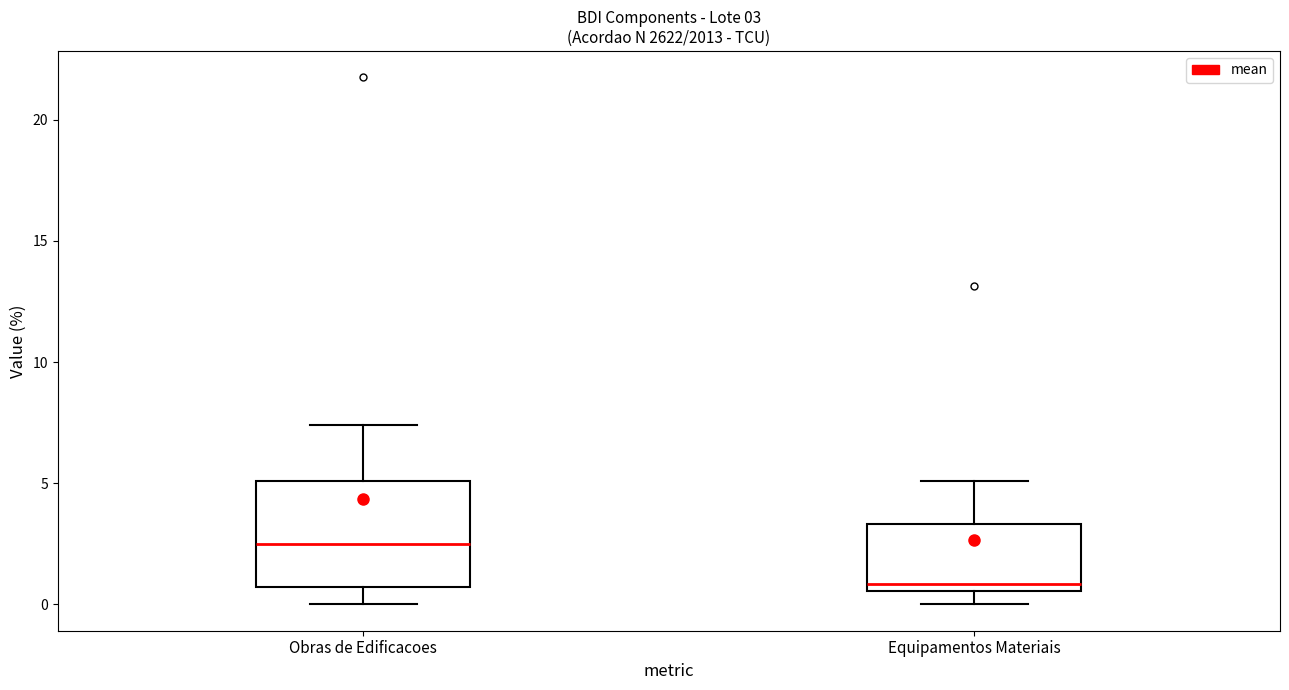

Which box has the lowest median line?

Equipamentos Materiais